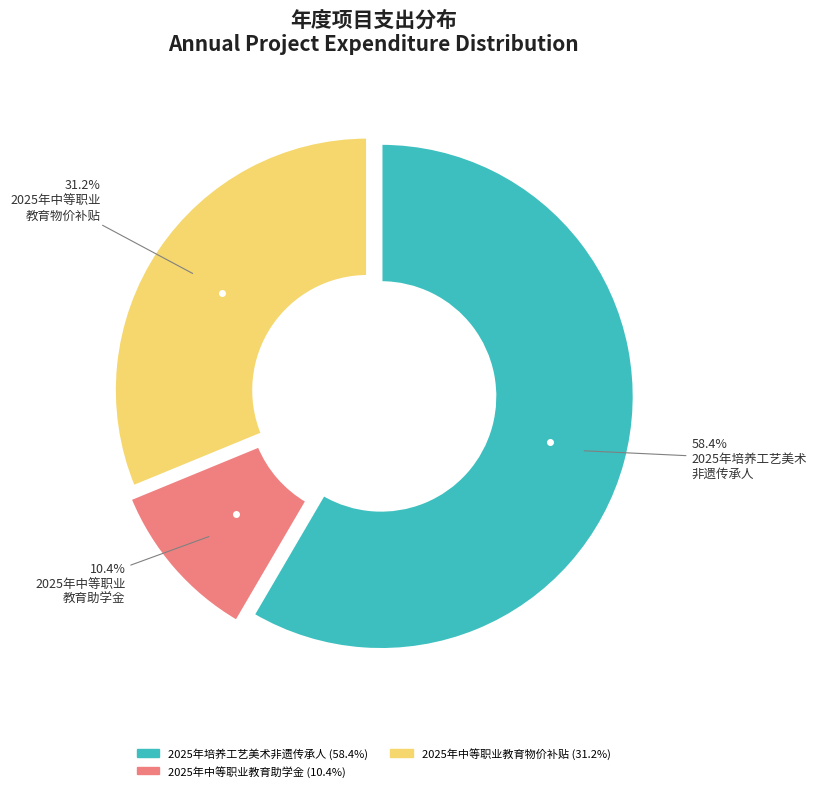

Is there any slice that represents more than half of the pie?

Yes